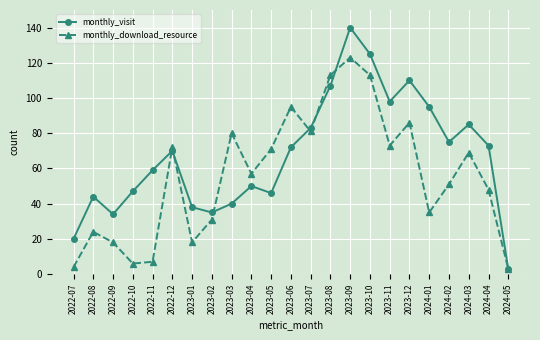

What position from the left is 2023-06?

12